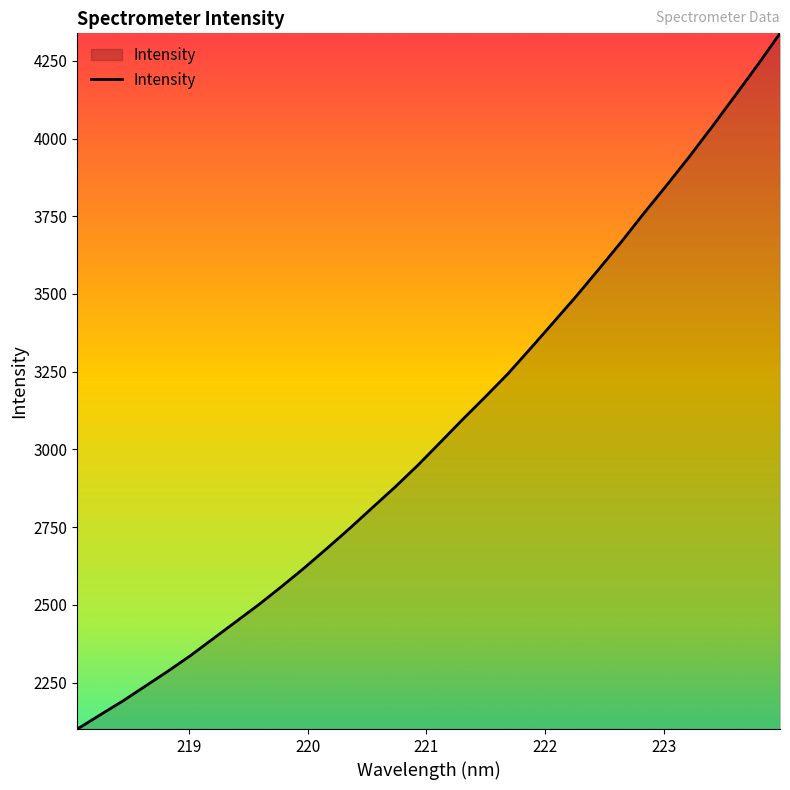

Reading left to right, what are all the values shown in this chart?

2100.4	2145.5	2190.2	2238.5	2286.7	2337.2	2391.7	2446.1	2500.7	2558.5	2618.3	2681.2	2745.3	2812.0	2878.2	2948.0	3022.2	3097.1	3169.8	3244.1	3325.9	3408.9	3492.5	3579.8	3668.2	3760.6	3850.2	3942.1	4037.7	4136.2	4235.4	4338.4